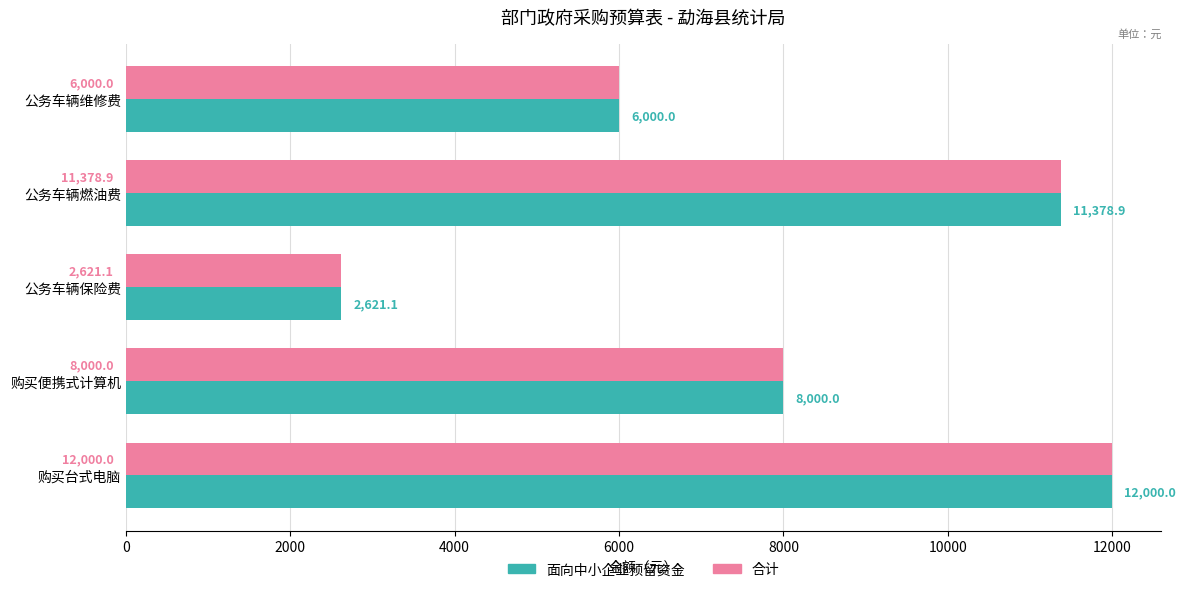

How many values in the 面向中小企业预留资金 series are below 8000?

2